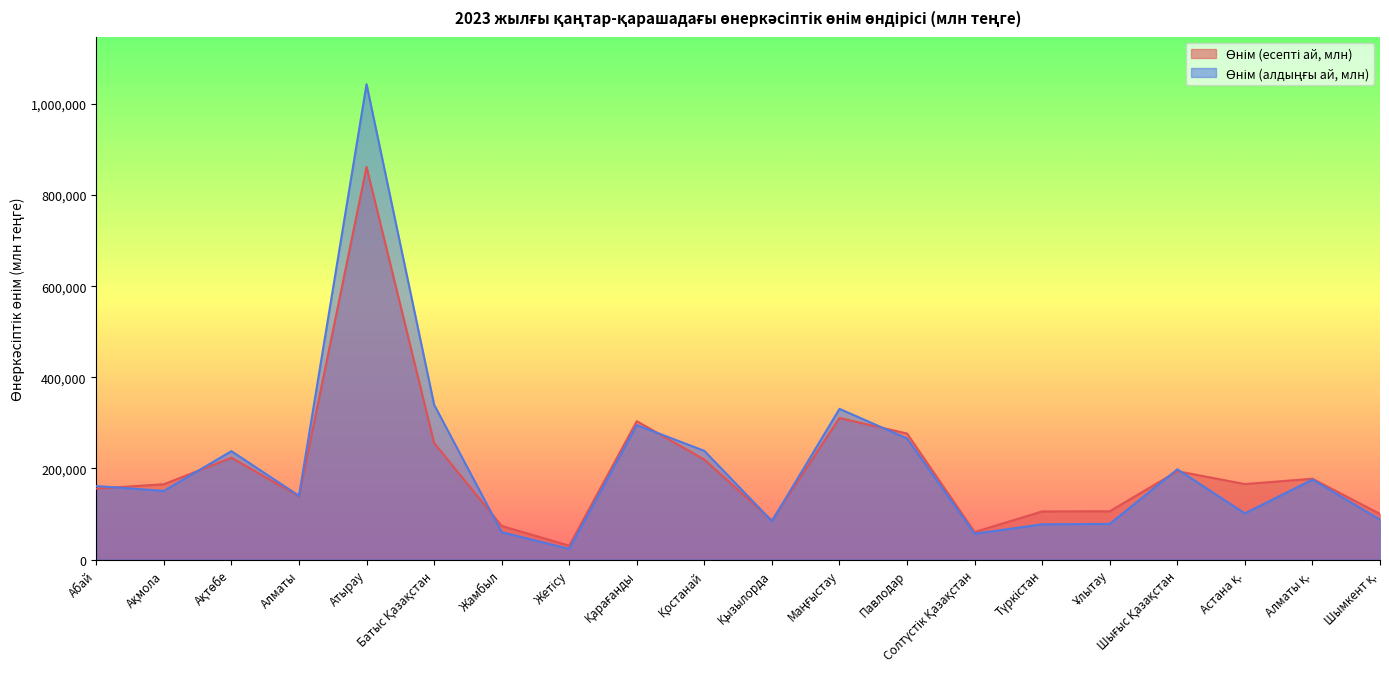

What is the greatest value displayed?

1043192.4